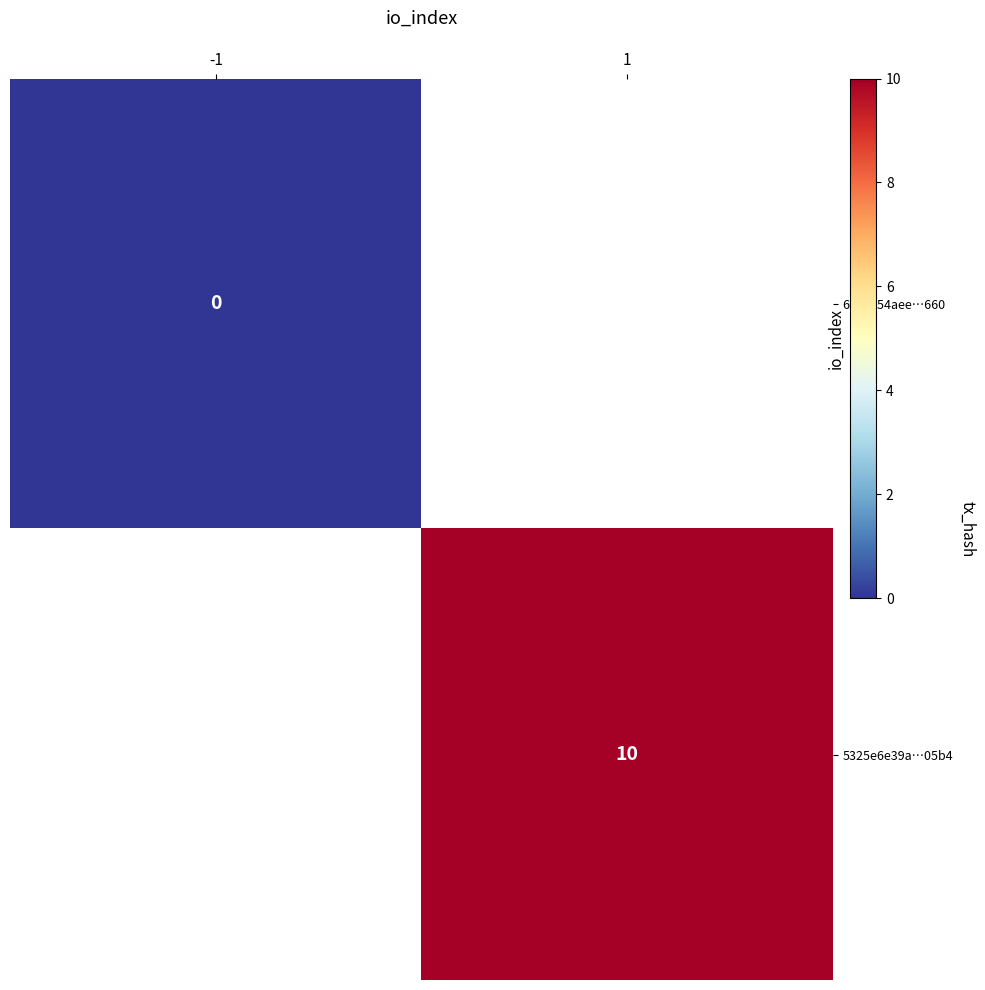

True or false: 5325e6e39a…05b4 has a value of 10 at 1.

True